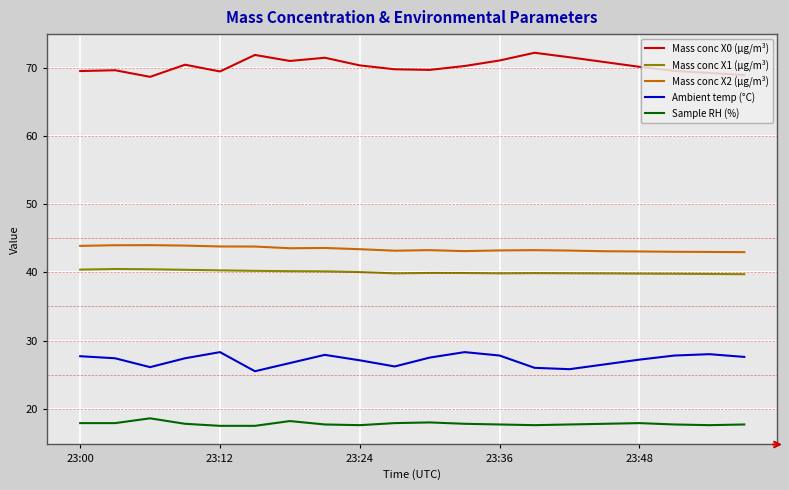

What is the greatest value displayed?

72.2